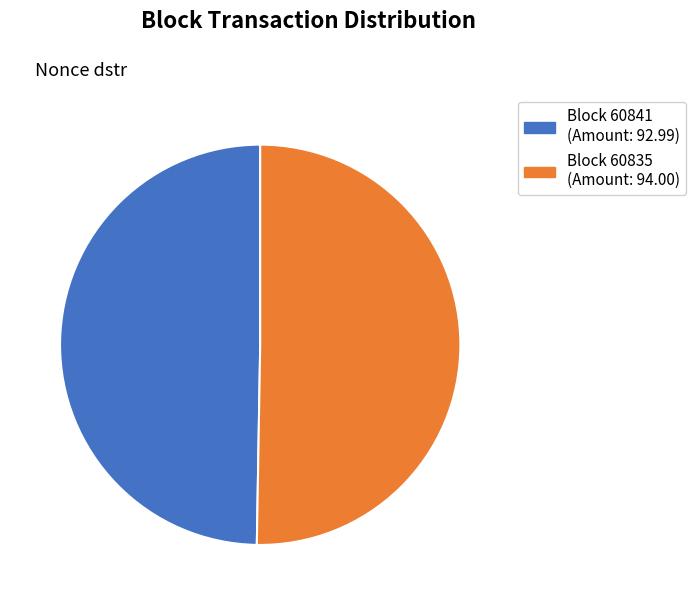

How many slices are in this pie chart?

2